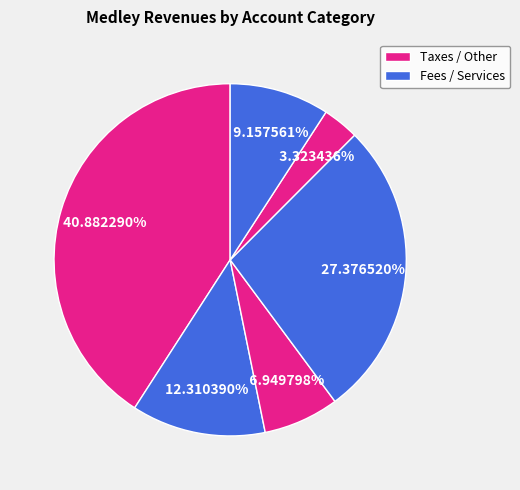

Count the number of slices in the pie.

6